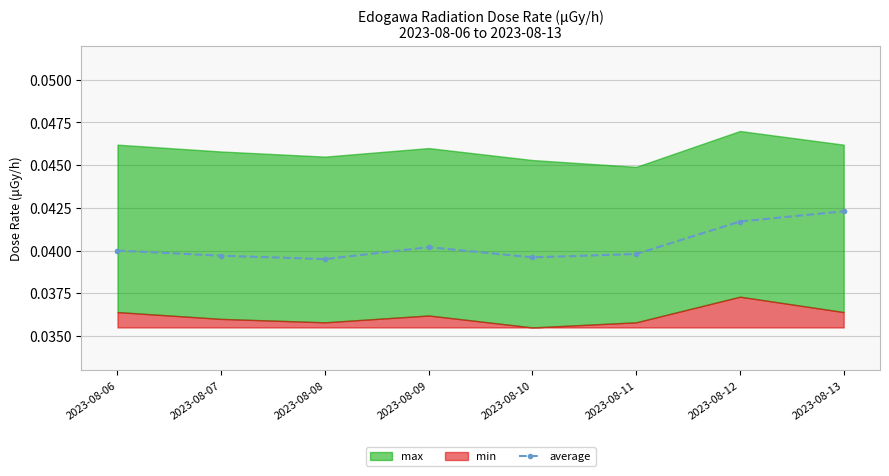

Is it true that the value at 2023-08-06 is 0.1?

False